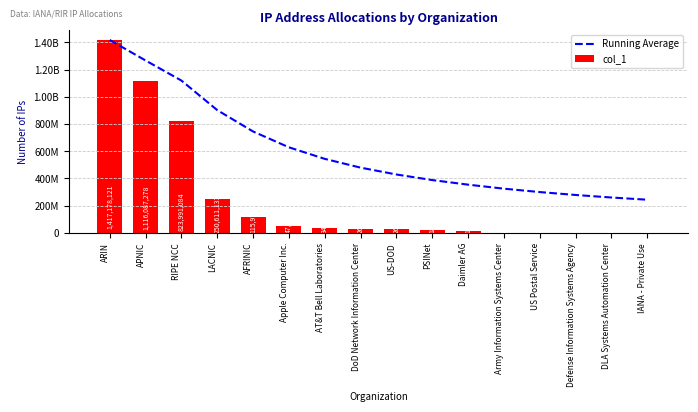

What is the average value of the Running Average series?

604823286.8